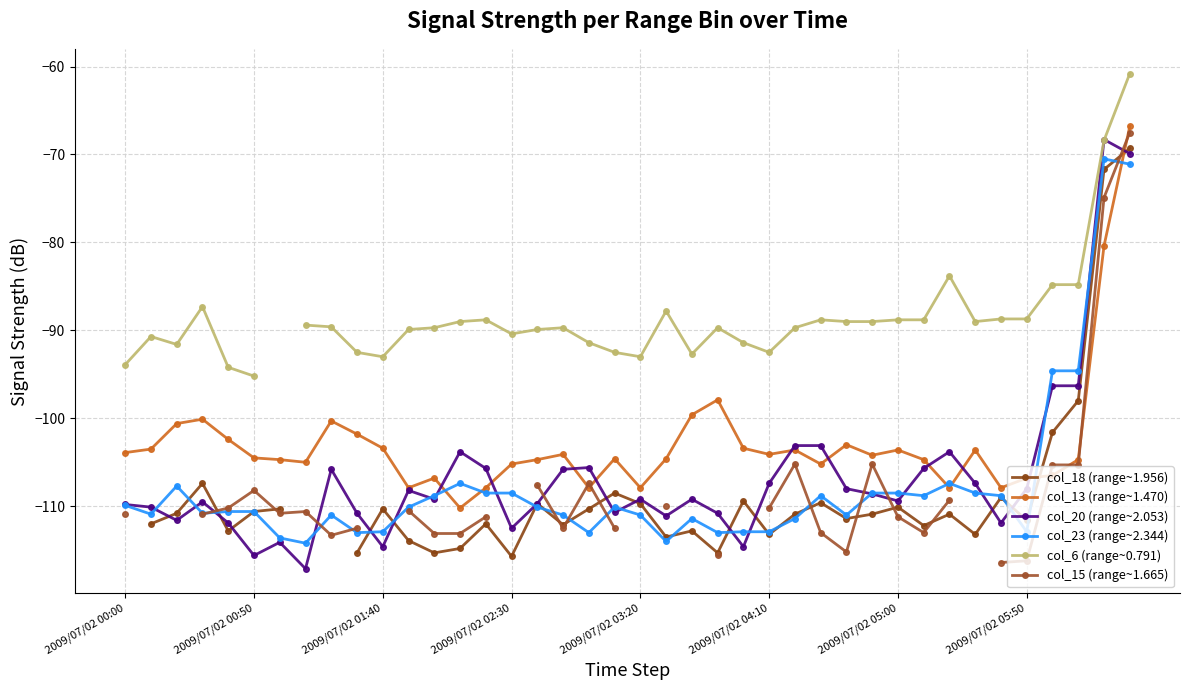

What are all the series names shown in the legend?

col_18 (range~1.956), col_13 (range~1.470), col_20 (range~2.053), col_23 (range~2.344), col_6 (range~0.791), col_15 (range~1.665)